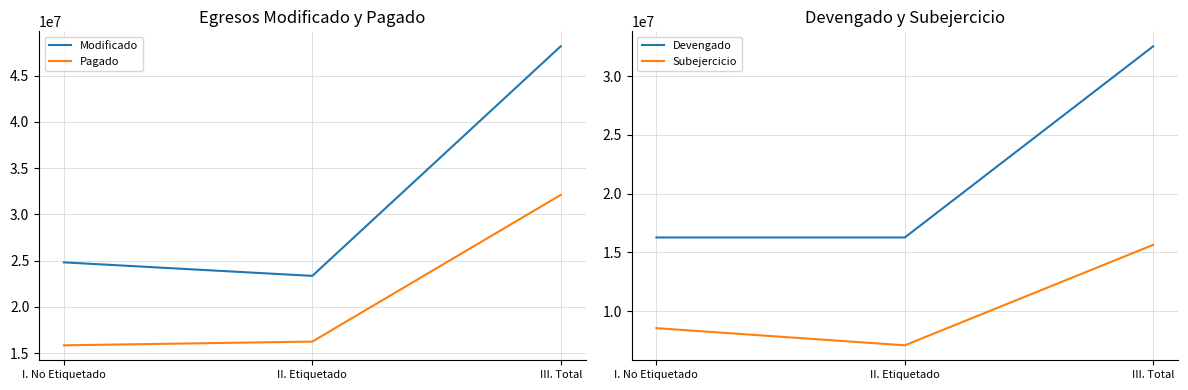

What position from the left is II. Etiquetado?

2